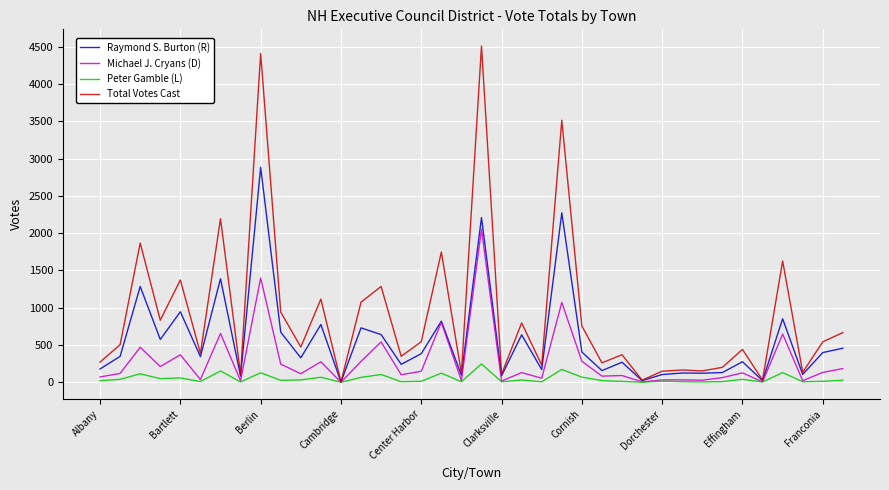

List the series in order of their overall mean, highest first.

Total Votes Cast, Raymond S. Burton (R), Michael J. Cryans (D), Peter Gamble (L)